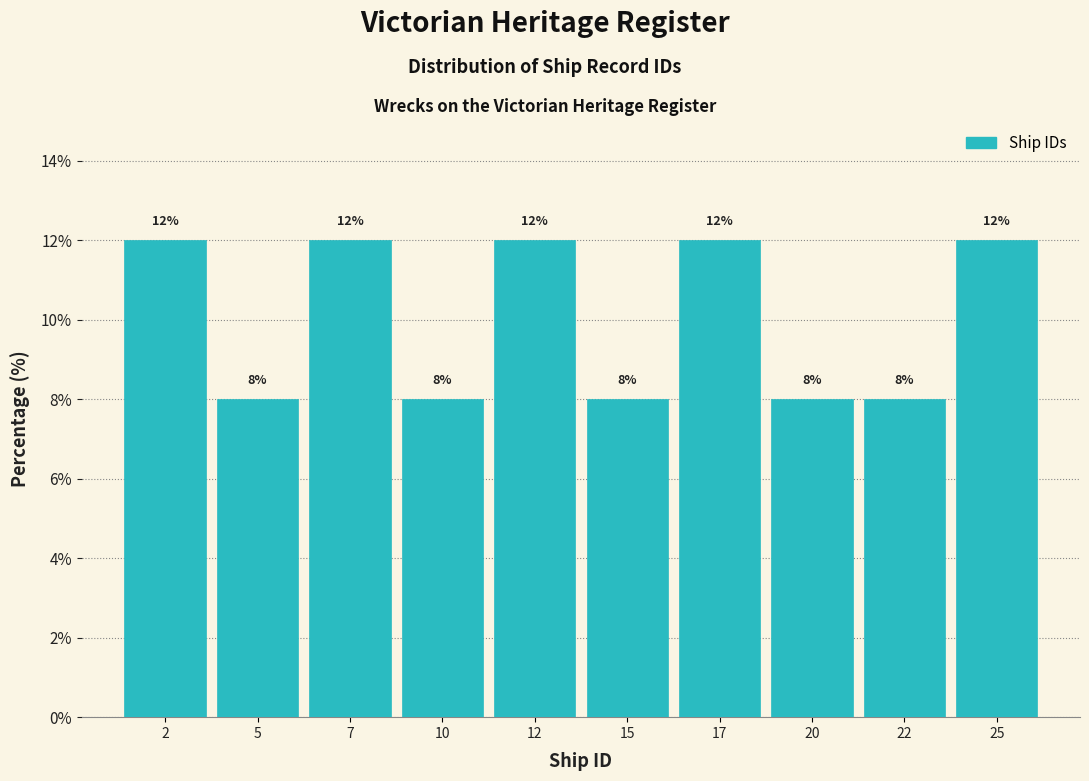

Reading left to right, transcribe this chart: for each bar, give the range it covers on the x-axis and its height.

1.0 to 3.5: 12
3.5 to 6.0: 8
6.0 to 8.5: 12
8.5 to 11.0: 8
11.0 to 13.5: 12
13.5 to 16.0: 8
16.0 to 18.5: 12
18.5 to 21.0: 8
21.0 to 23.5: 8
23.5 to 26.0: 12